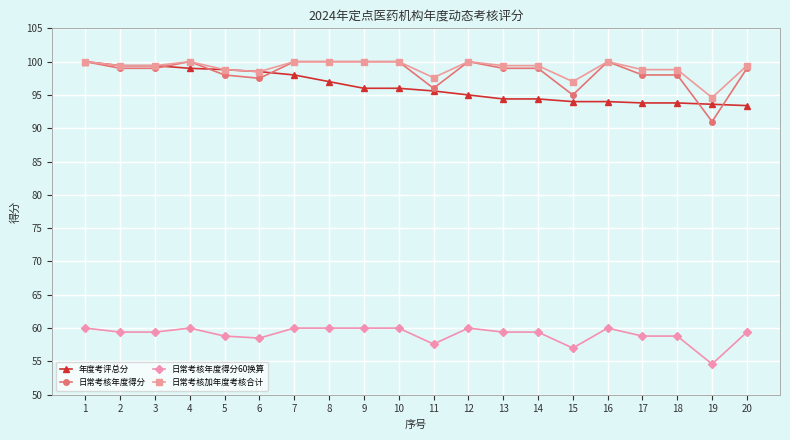

True or false: 日常考核加年度考核合计 has more than 0 interior local peaks.

True